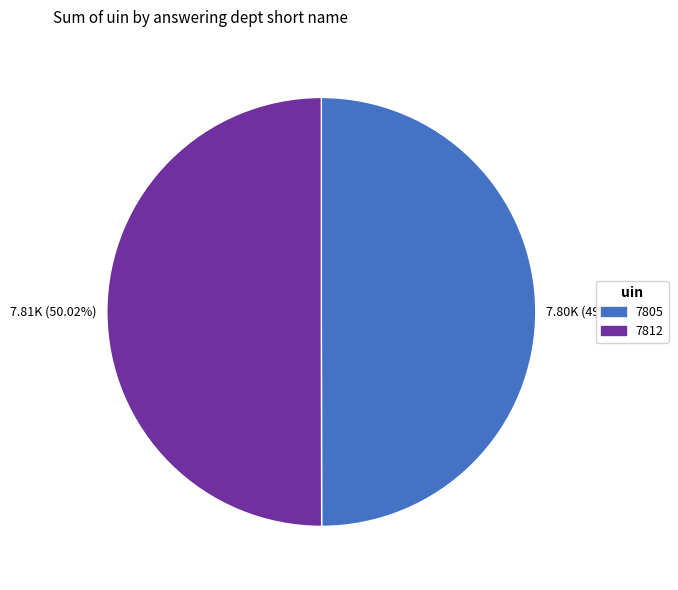

What is the ratio of the value at 7812 to the value at 7805?

1.0